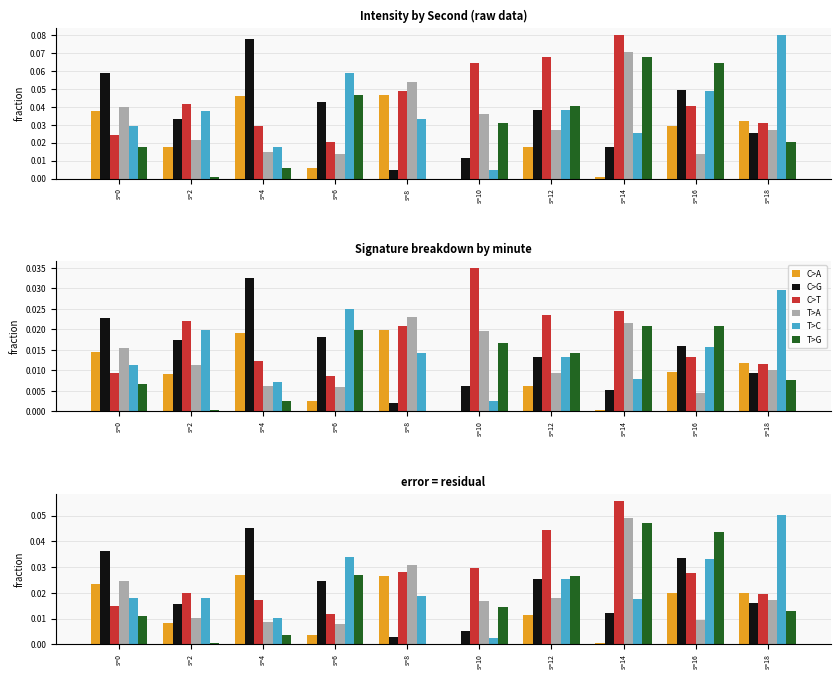

Is the value of T>G at s=0 greater than the value of C>A at s=2?

Yes